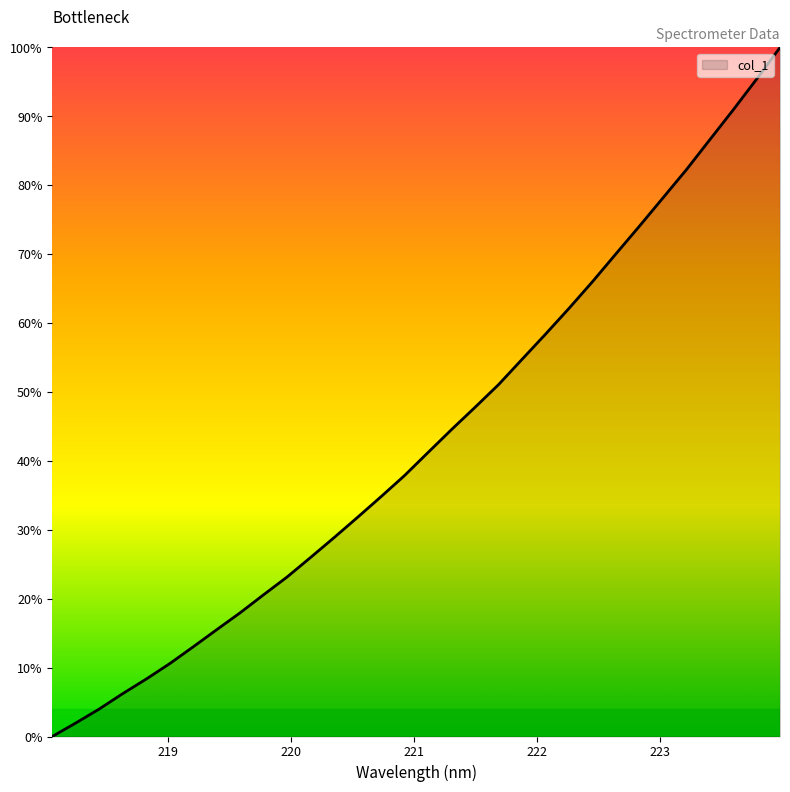

What is the difference between the maximum and minimum values?

100.0